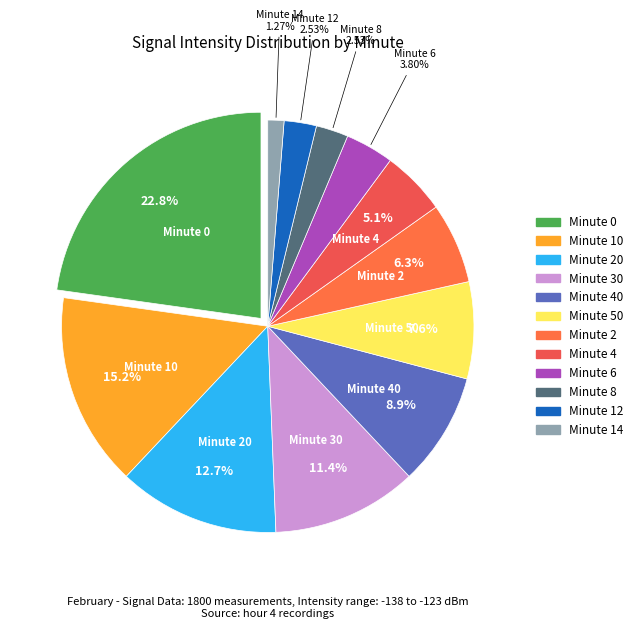

Count the number of slices in the pie.

12